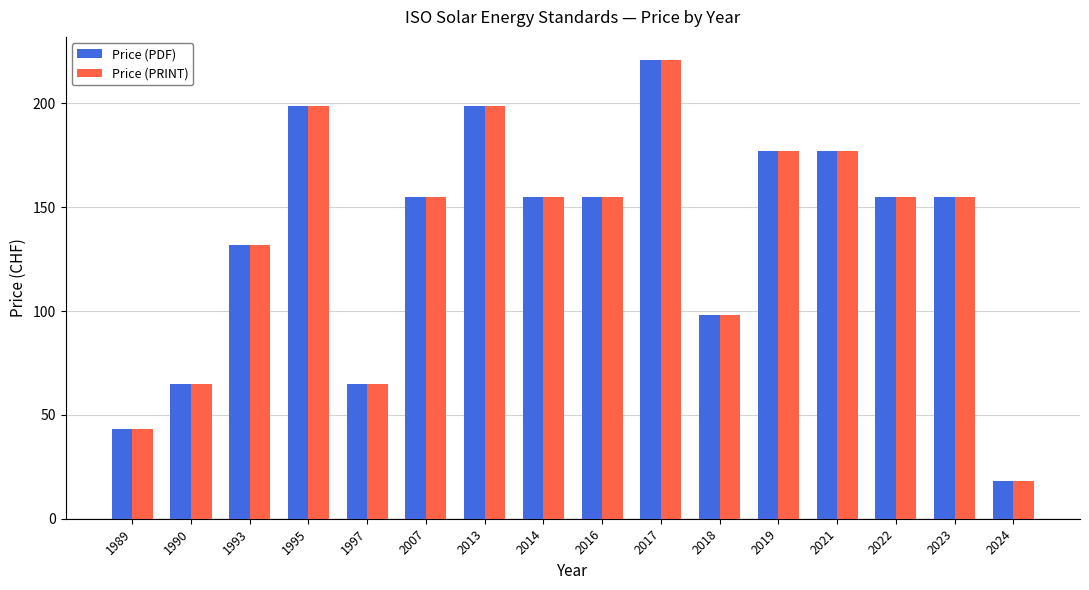

Reading left to right, transcribe all the data shown in this chart.

Price (PDF): 1989=43	1990=65	1993=132	1995=199	1997=65	2007=155	2013=199	2014=155	2016=155	2017=221	2018=98	2019=177	2021=177	2022=155	2023=155	2024=18
Price (PRINT): 1989=43	1990=65	1993=132	1995=199	1997=65	2007=155	2013=199	2014=155	2016=155	2017=221	2018=98	2019=177	2021=177	2022=155	2023=155	2024=18